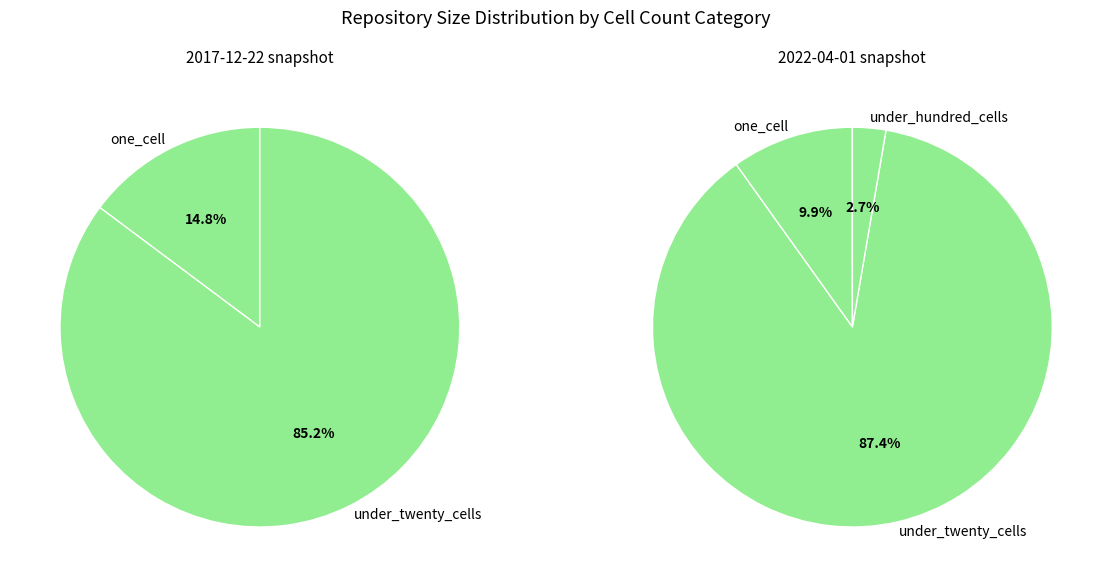

Does one_cell account for over 50% of the chart?

No